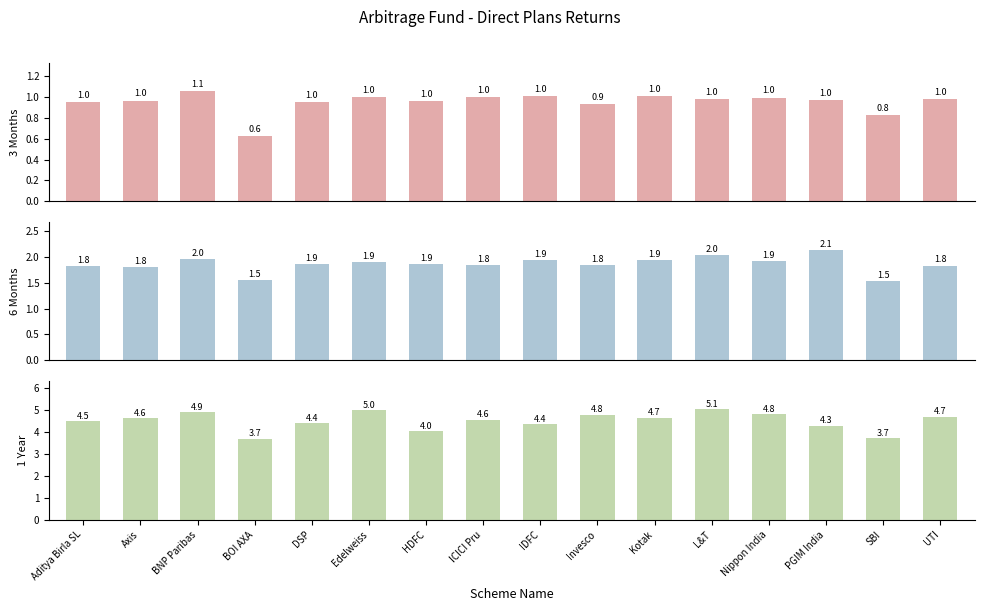

Where is 6 Months nearest to the value 1?

SBI